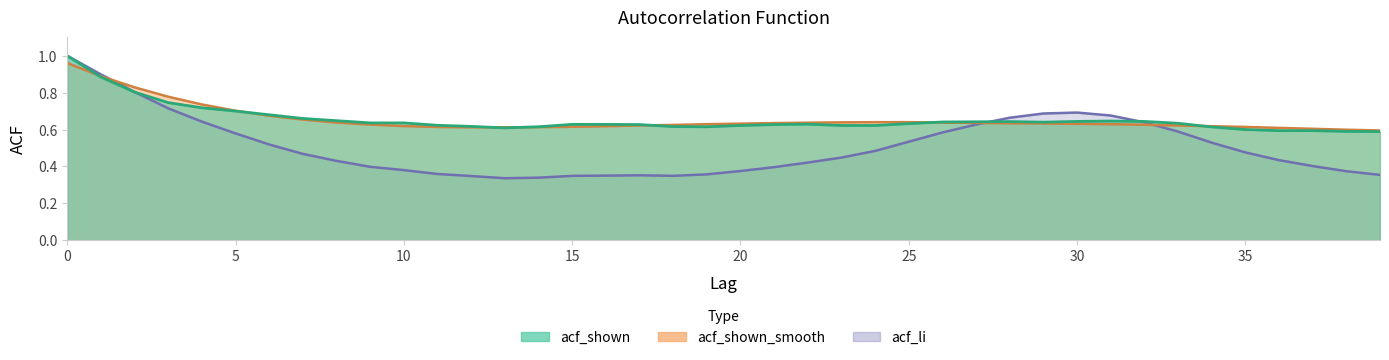

The acf_shown_smooth series shows 1.1 at 22. True or false?

False